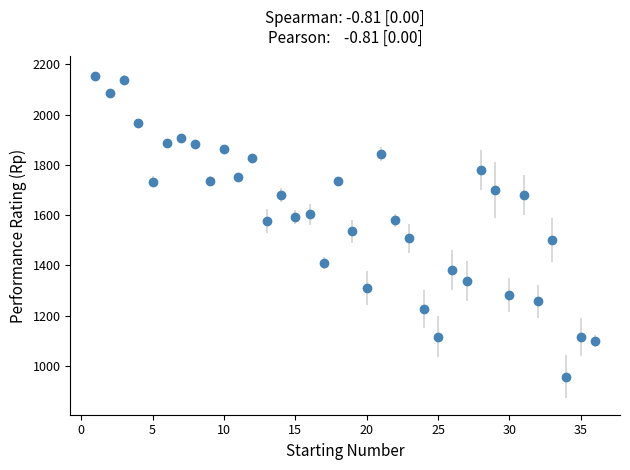

What is the value of the 1st point from the left?

2156